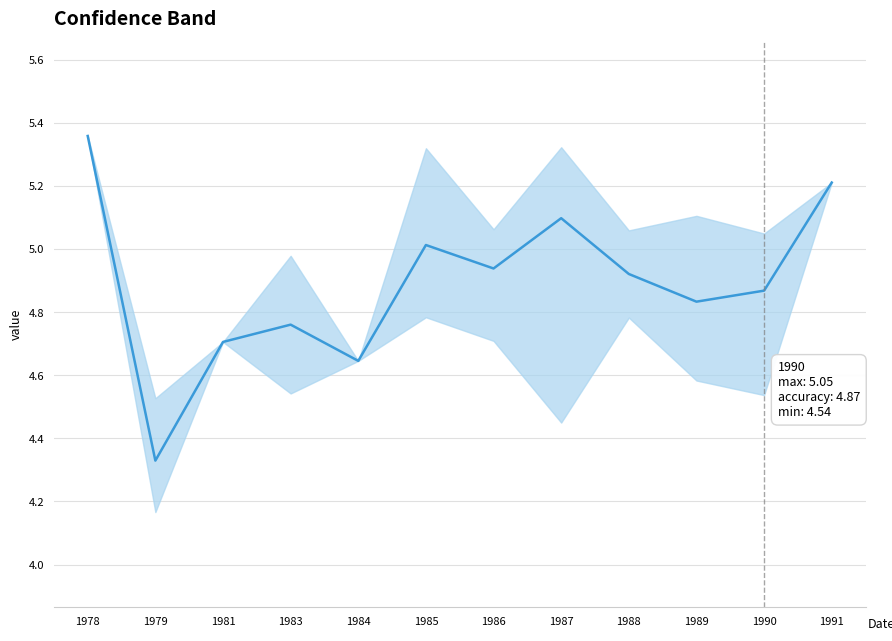

Rank the categories by value from lowest to highest.

1979, 1984, 1981, 1983, 1989, 1990, 1988, 1986, 1985, 1987, 1991, 1978